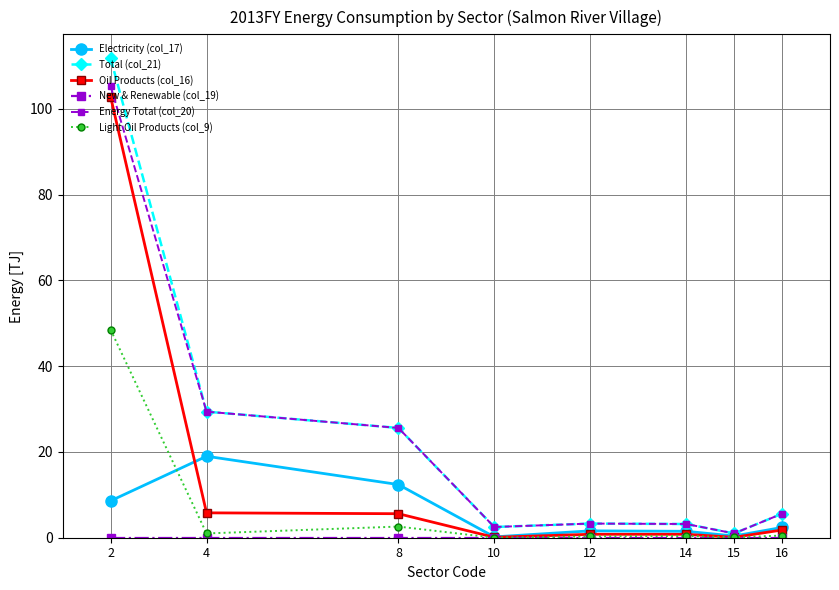

What is the difference between the highest and lowest values at 2?

111.8